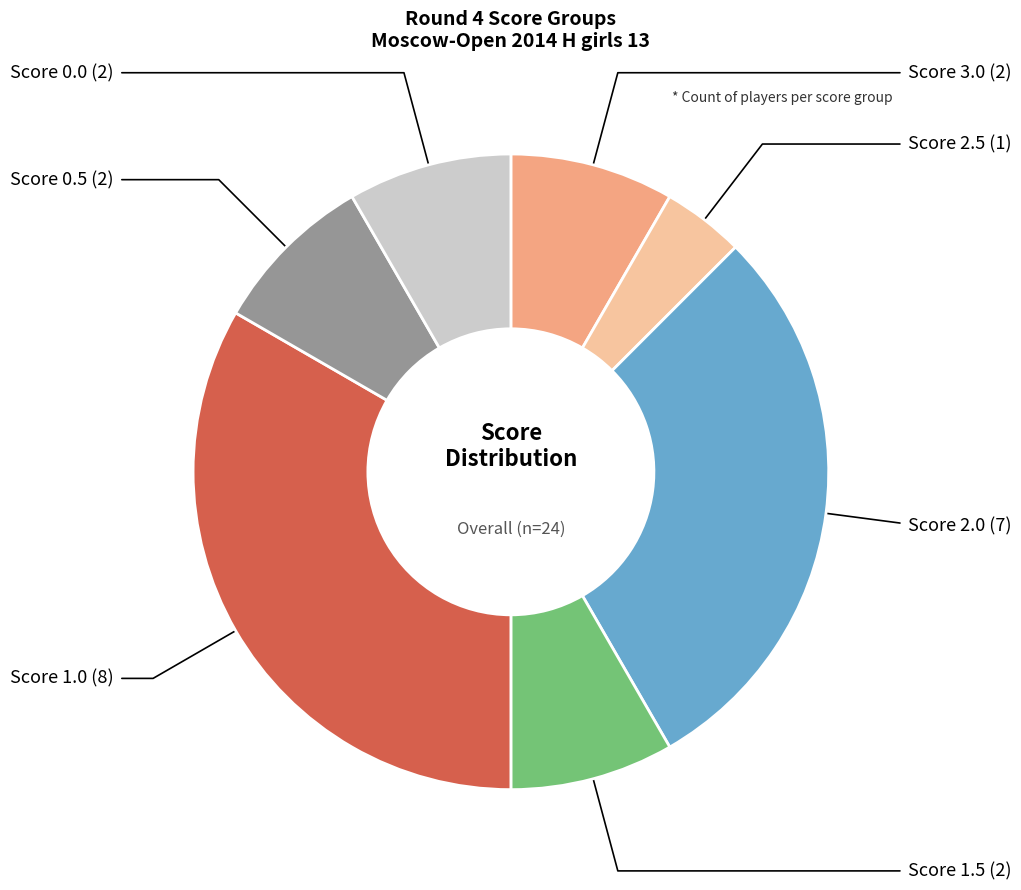

Which has a higher value, Score 1.5 or Score 2.0?

Score 2.0